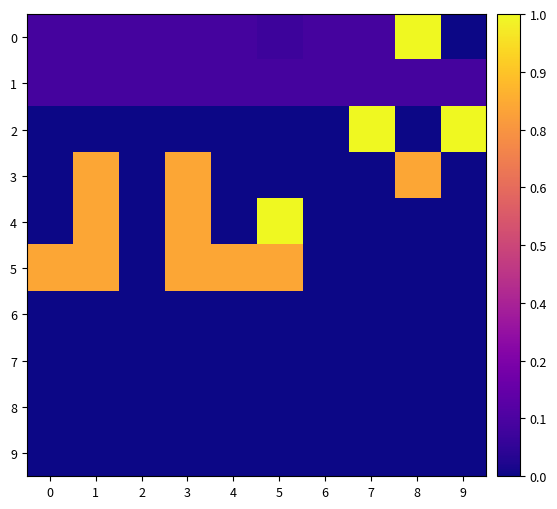

Which series has the largest total across all categories?

5